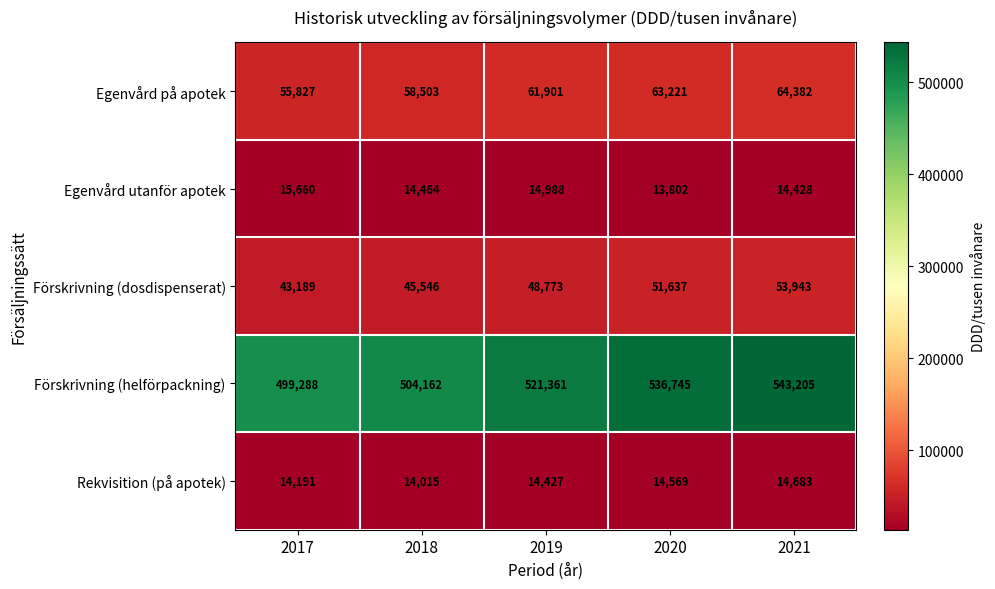

True or false: Rekvisition (på apotek) has a value of 21752 at 2019.

False